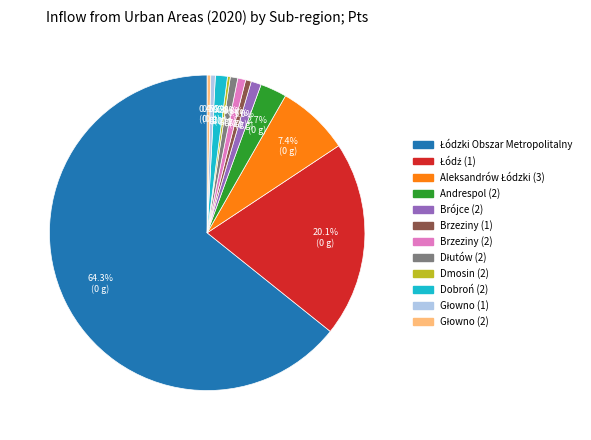

Is there any slice that represents more than half of the pie?

Yes